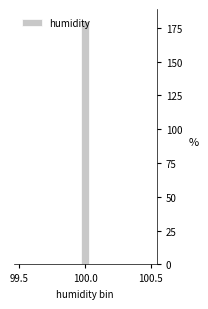

Around what value on the x-axis is the tallest bar? Give the approximate position of its centre, as read against the axis.

100.00